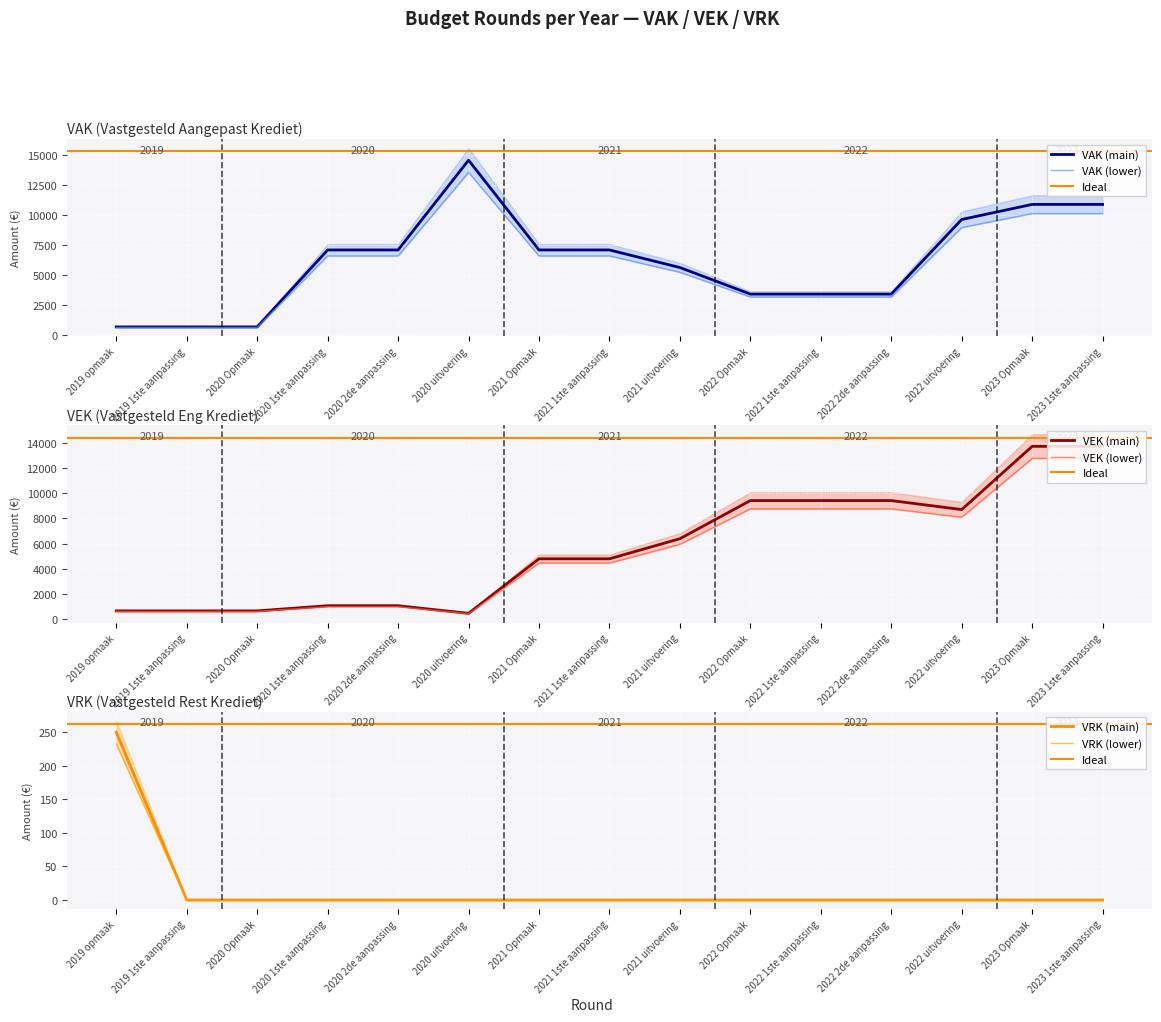

What is the maximum value for VAK (main)?

14601